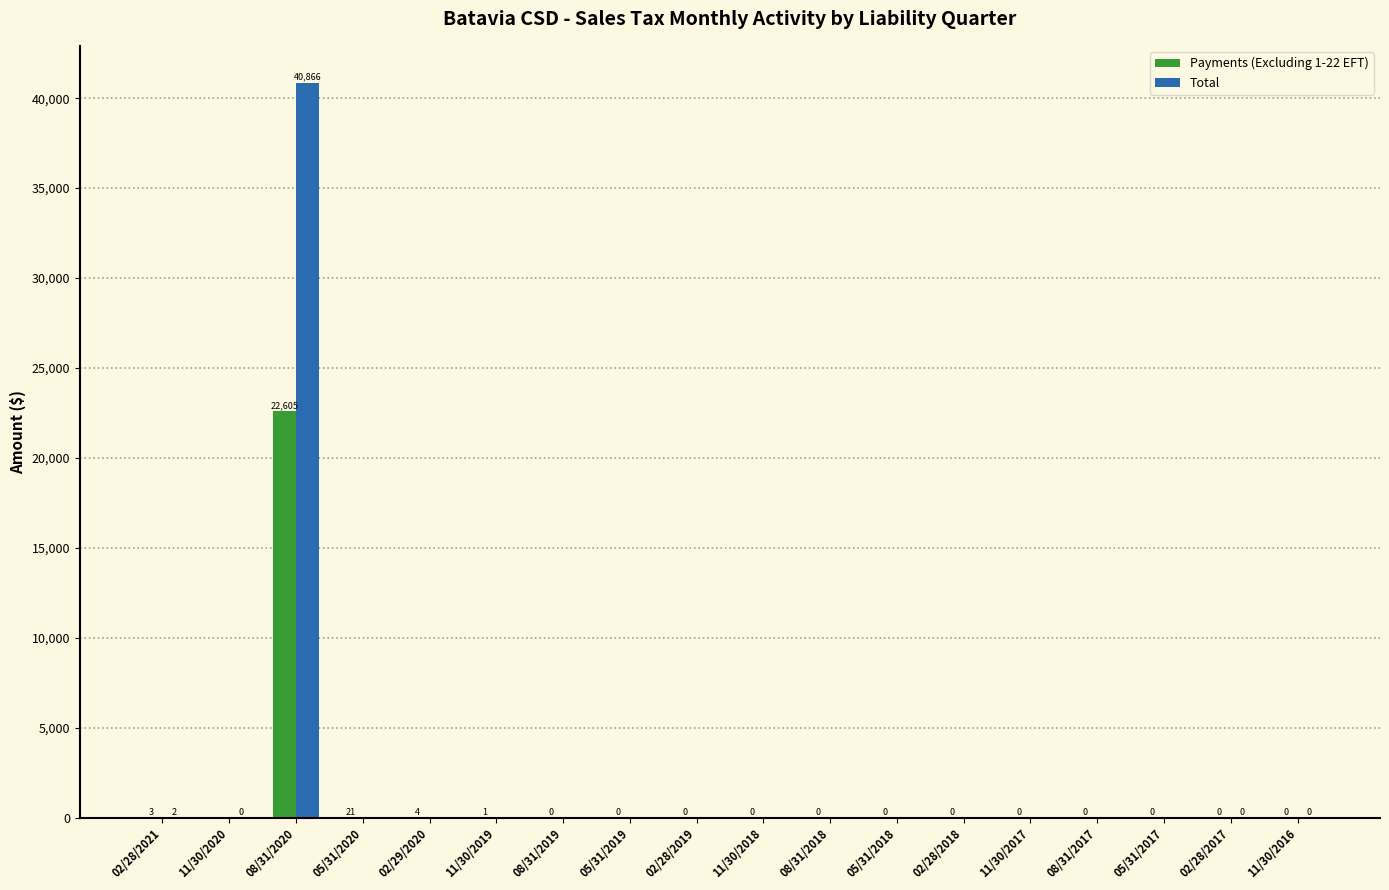

The value of Total at 05/31/2018 is -17682.9. True or false?

False